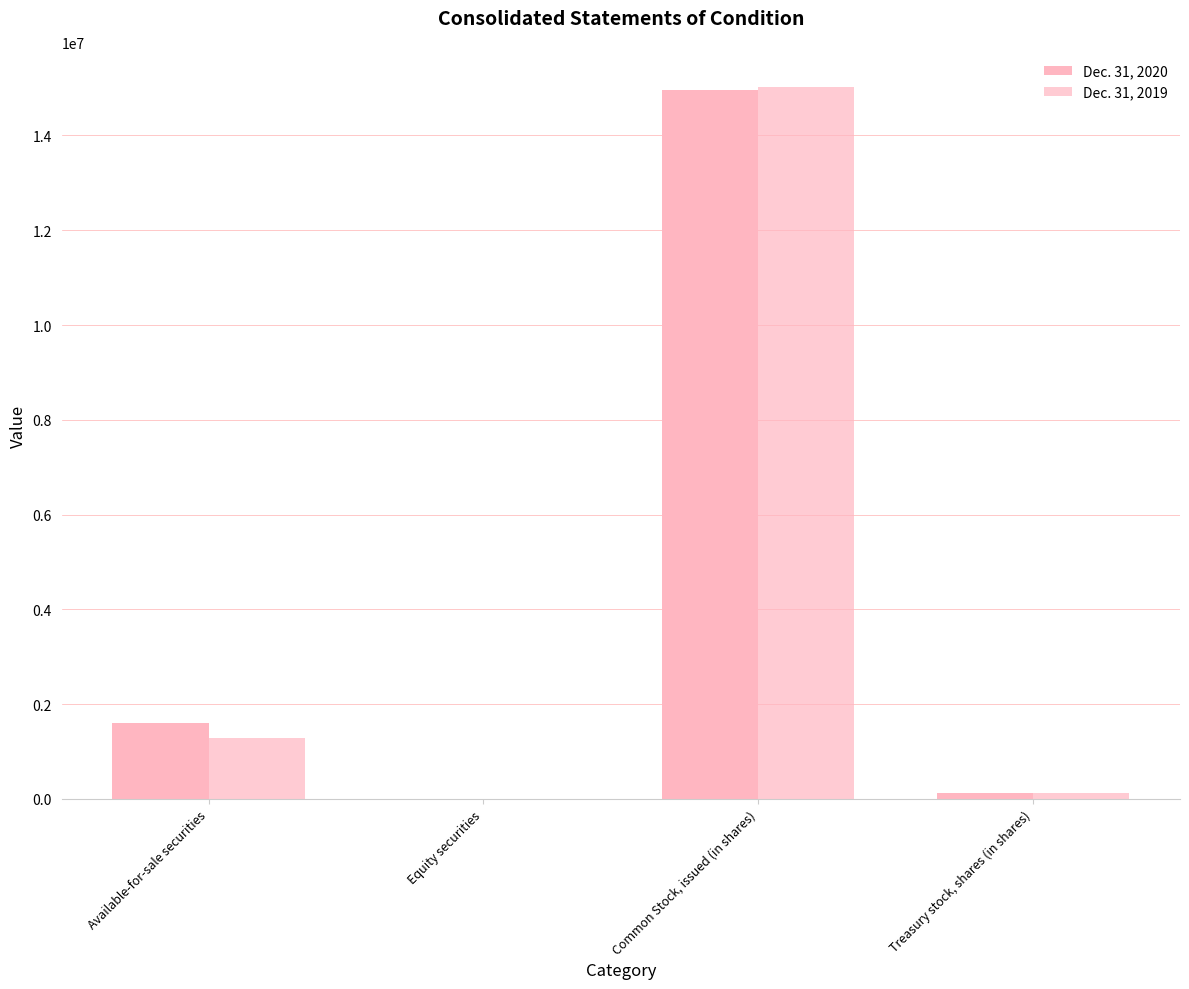

The Dec. 31, 2020 series shows 929 at Equity securities. True or false?

True